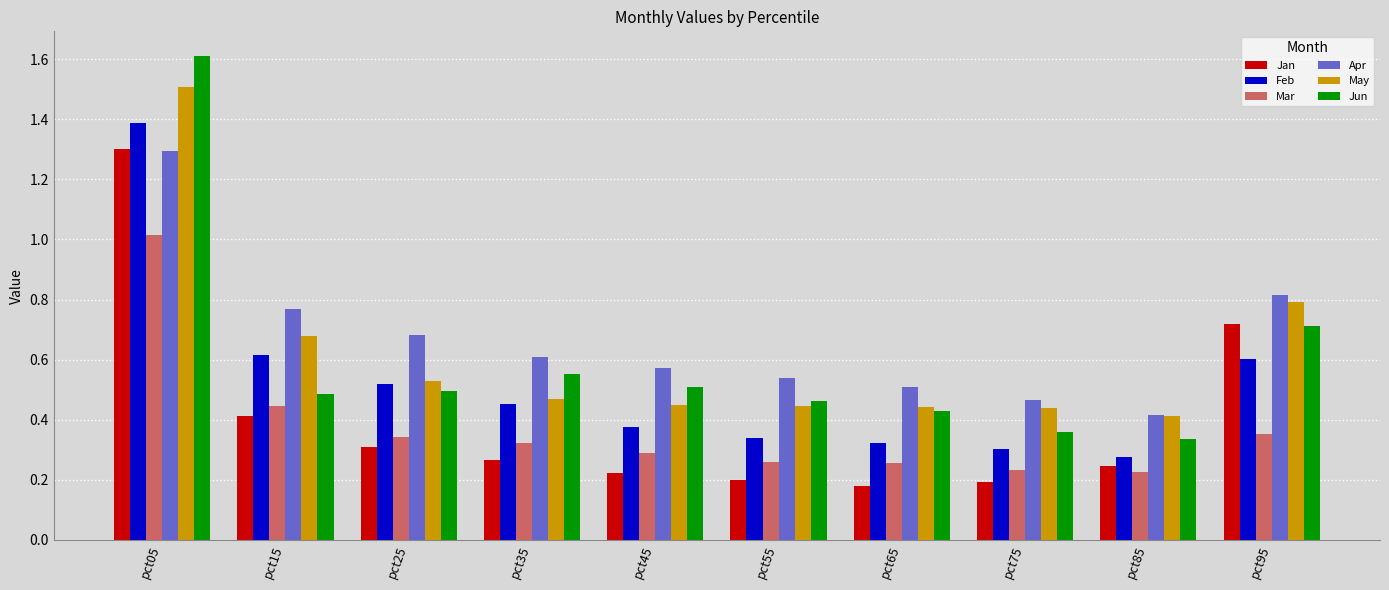

Which series has the largest range (max minus min)?

Jun